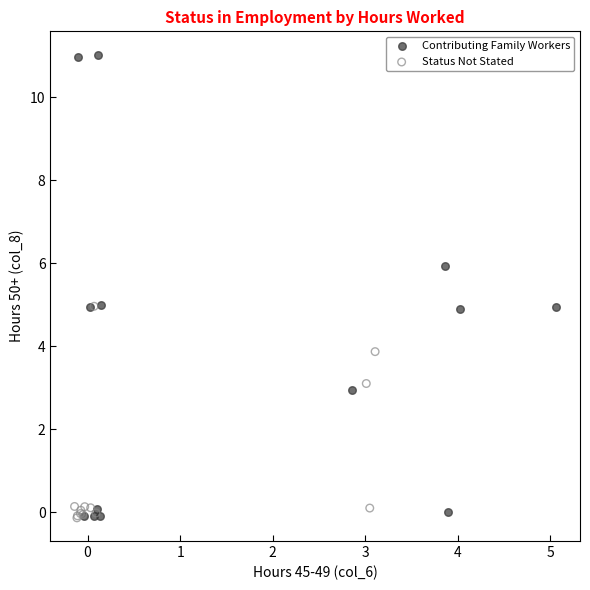

Which series has the widest spread of Y values?

Contributing Family Workers